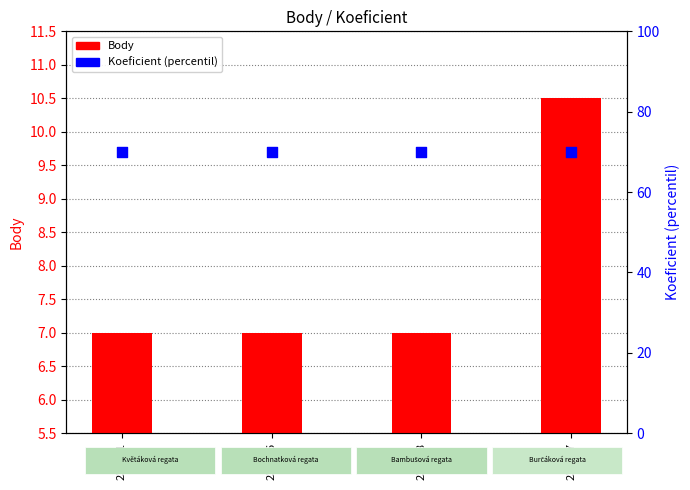

What is the total value across all series at 232001?

77.0